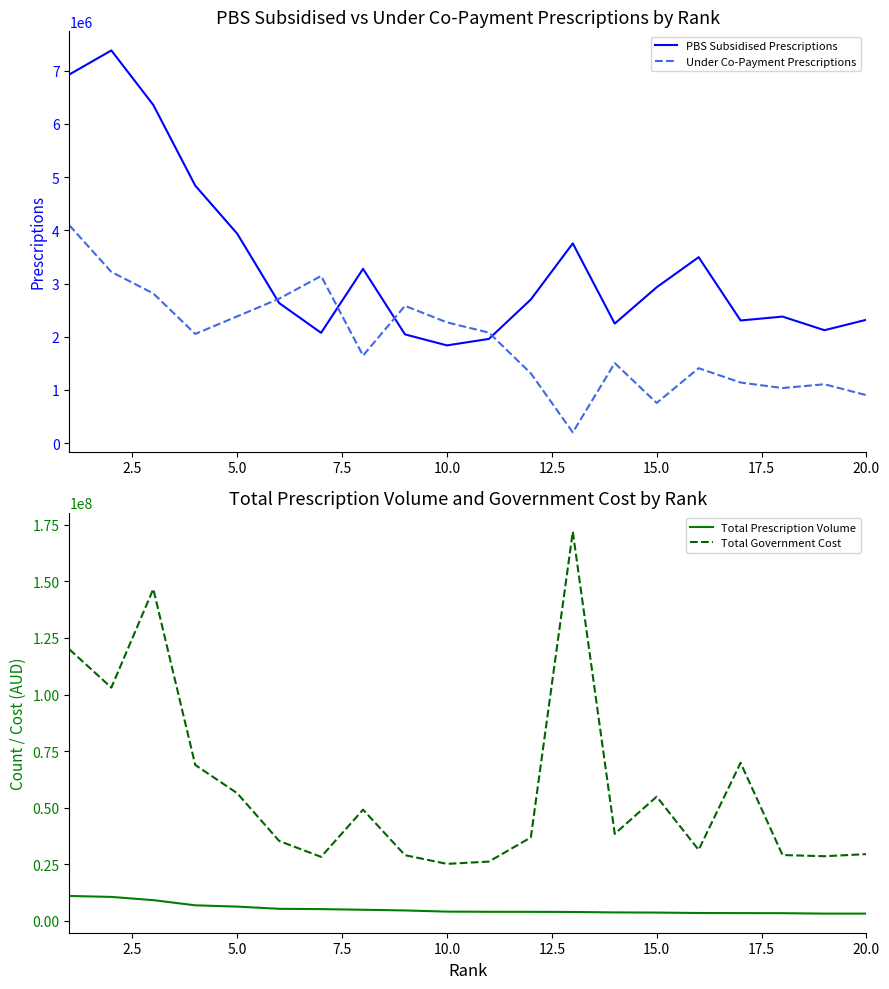

What is the lowest value of the Total Government Cost series?

25193590